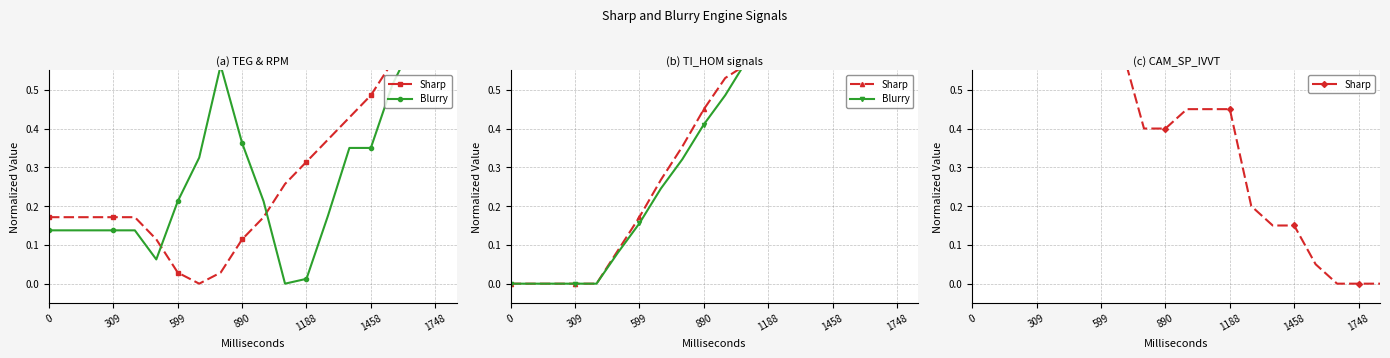

Is the value of Blurry at 18 greater than the value of Sharp at 11?

Yes